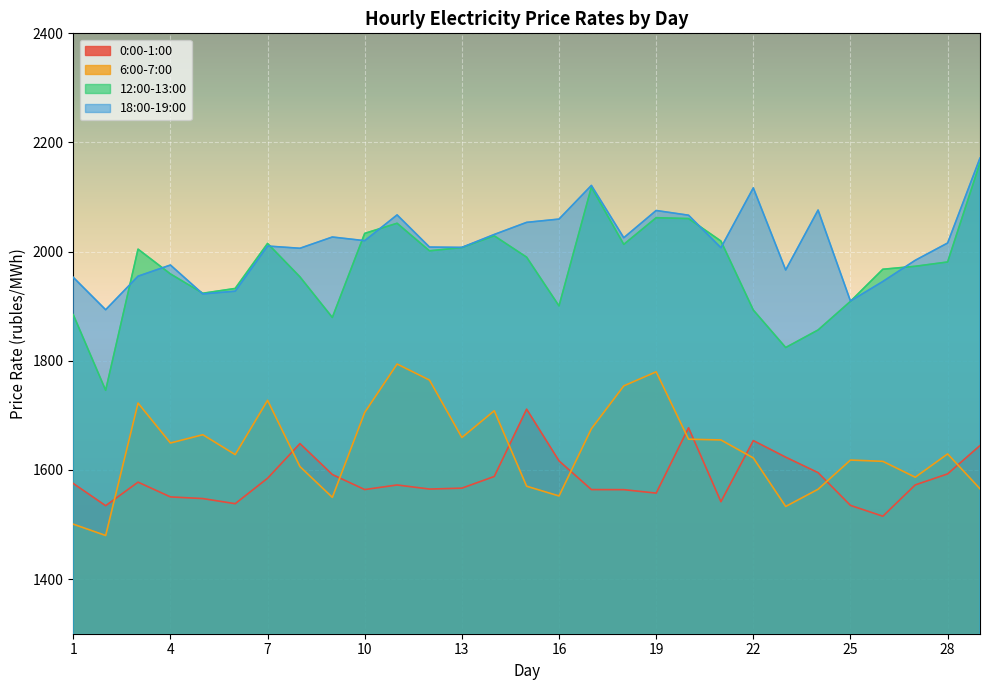

Between 17 and 1, which is larger?

1